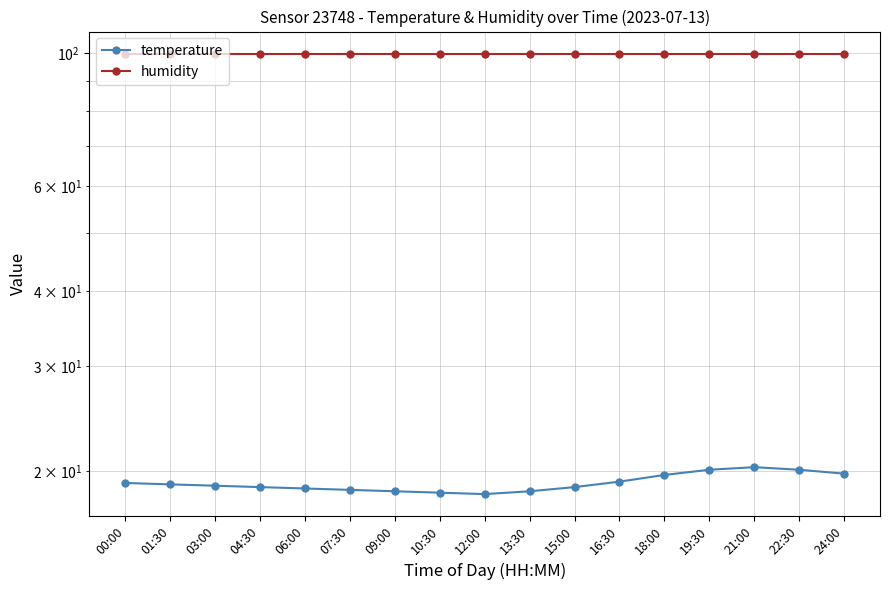

Rank the series at 24:00 from highest to lowest value.

humidity, temperature